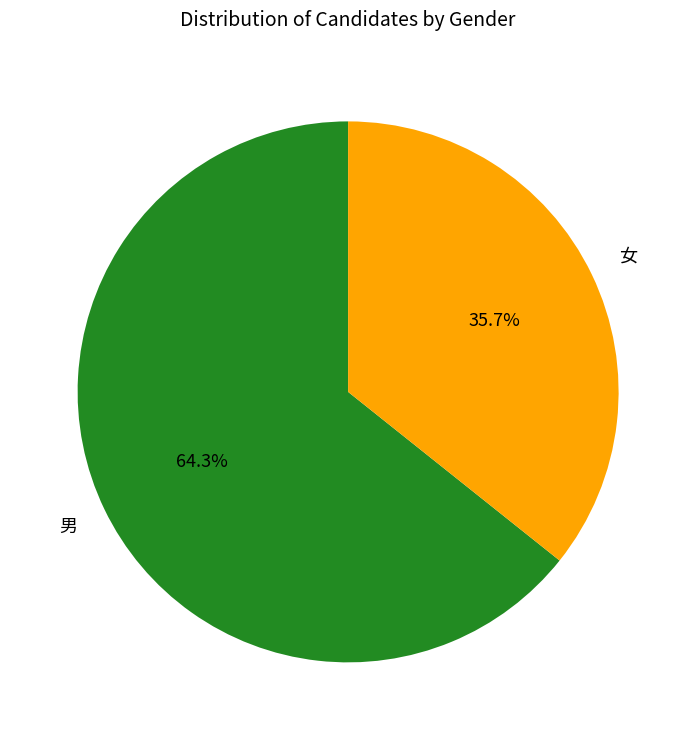

How many segments does this pie chart have?

2